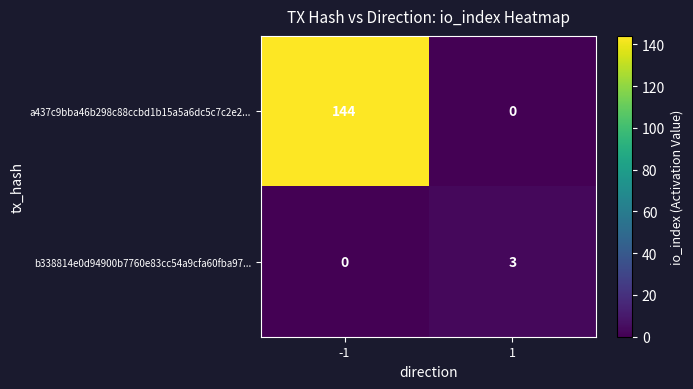

Is it true that b338814e0d94900b7760e83cc54a9cfa60fba97... equals 5 at 1?

False